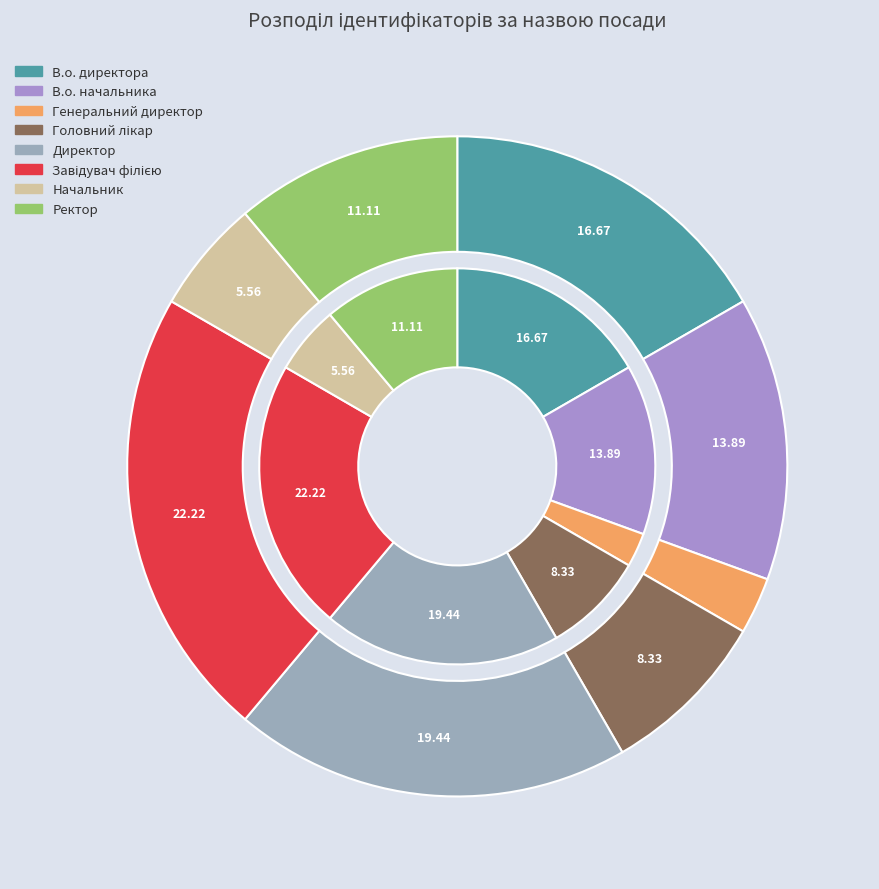

Which category has the biggest portion of the pie?

Завідувач філією